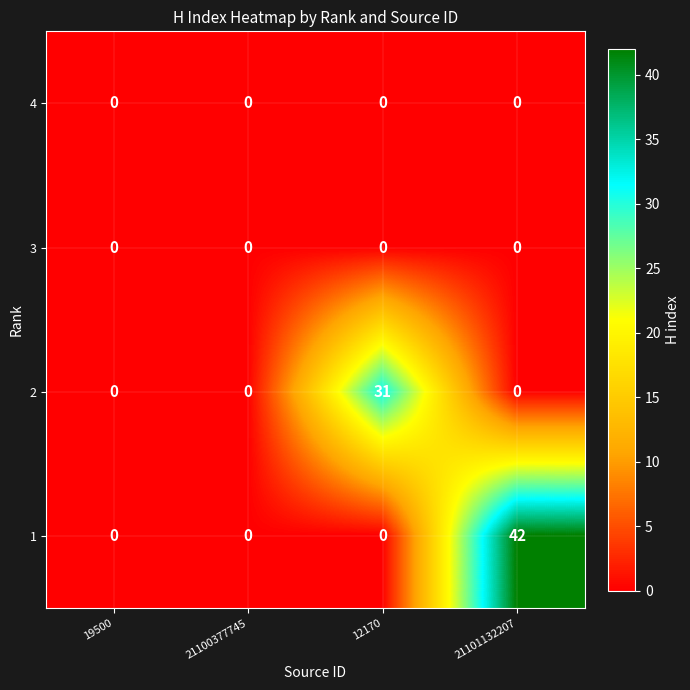

At which category is the sum across all series the highest?

21101132207